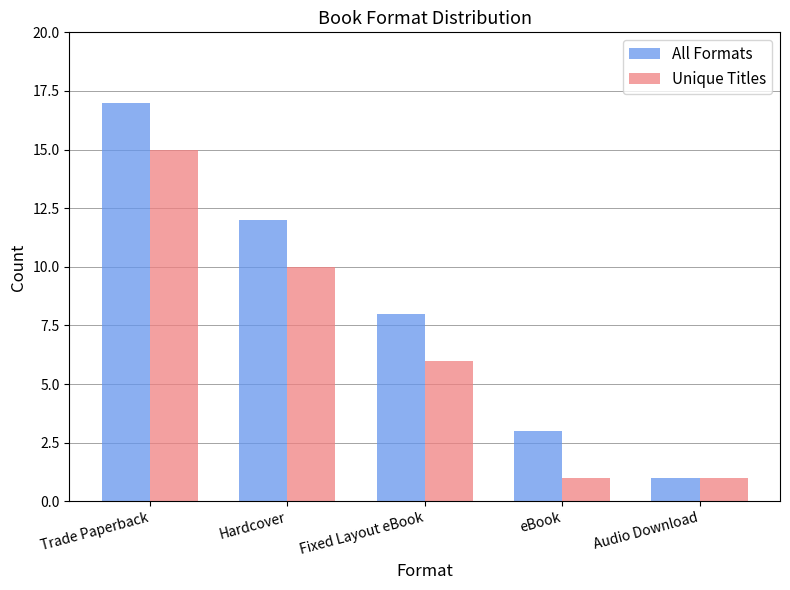

What are all the series names shown in the legend?

All Formats, Unique Titles